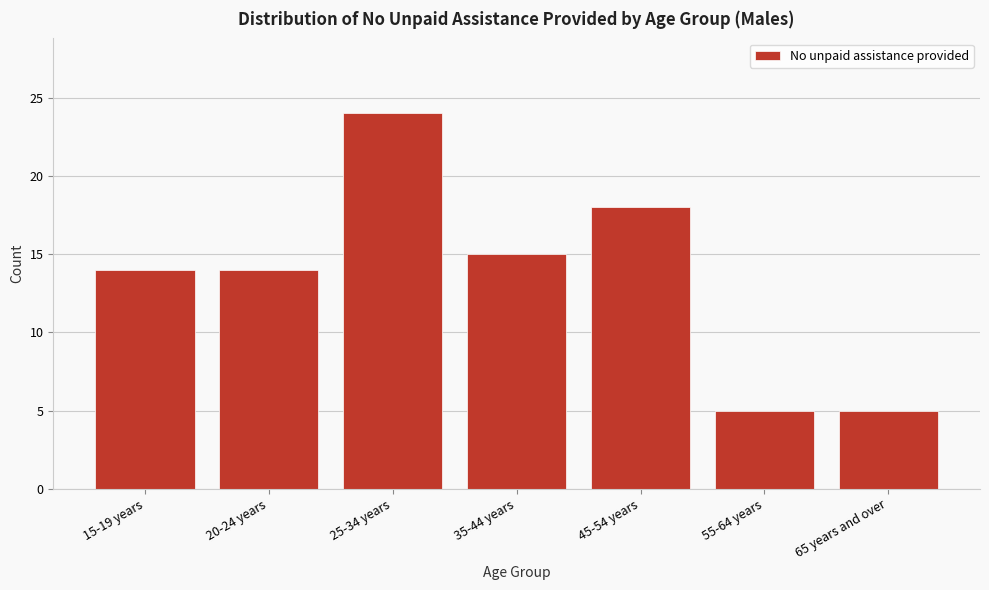

Reading left to right, list all the values displayed in this chart.

15-19 years=14	20-24 years=14	25-34 years=24	35-44 years=15	45-54 years=18	55-64 years=5	65 years and over=5